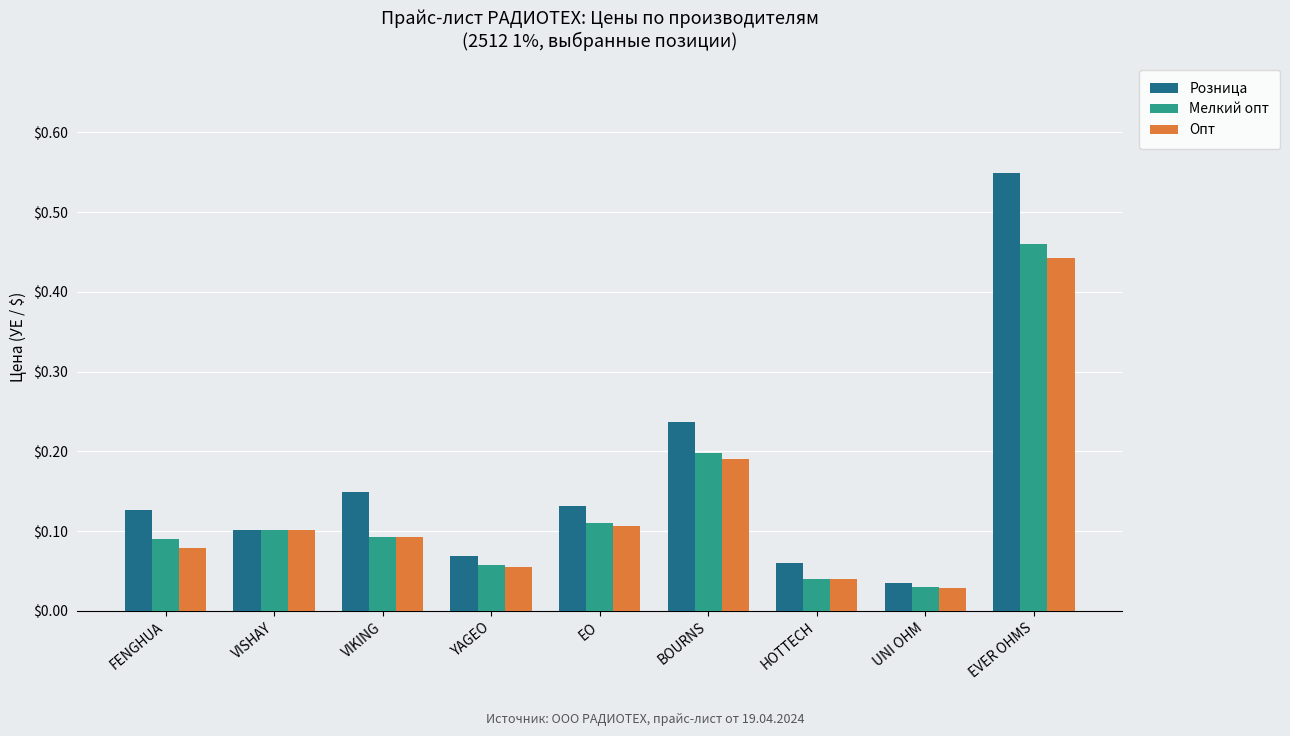

Count the number of categories in the chart.

9